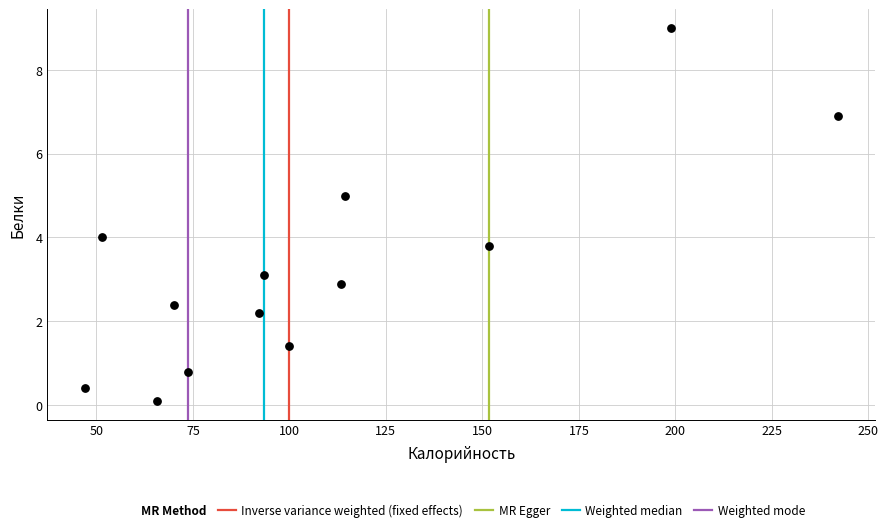

What is the range of X values (max minus min)?

195.0